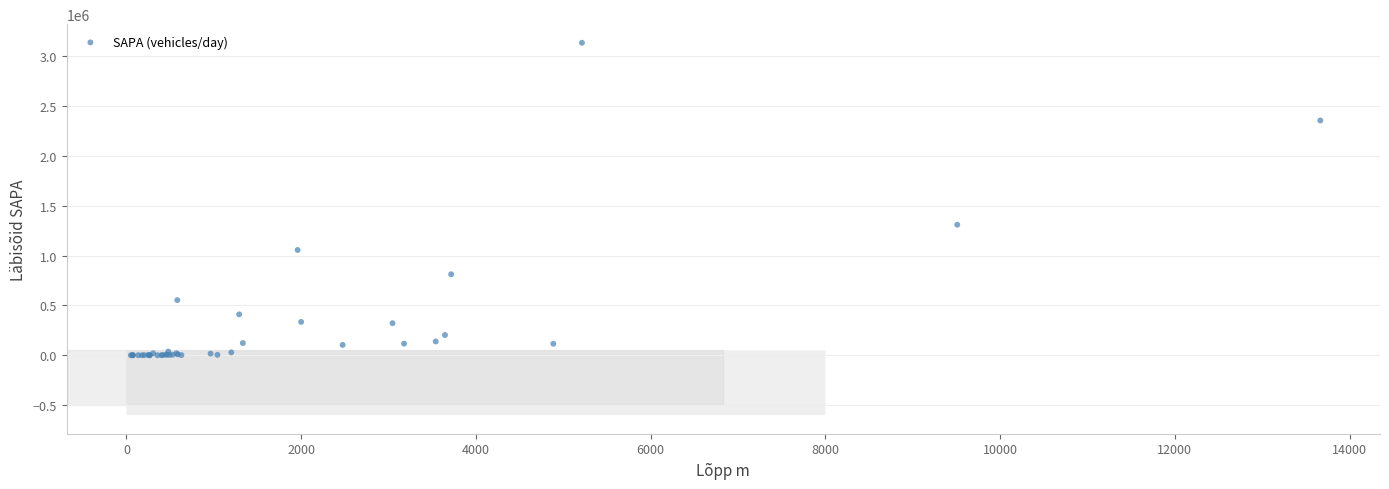

What Y value in the scatter plot is closest to 1566259?

1308615.5